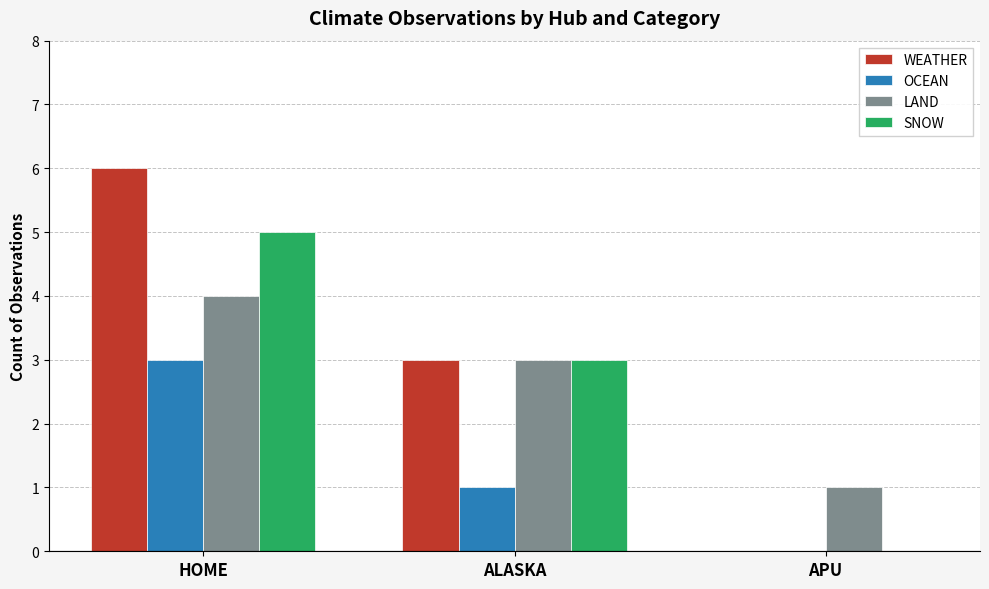

Between HOME and ALASKA, which series saw the biggest shift?

WEATHER